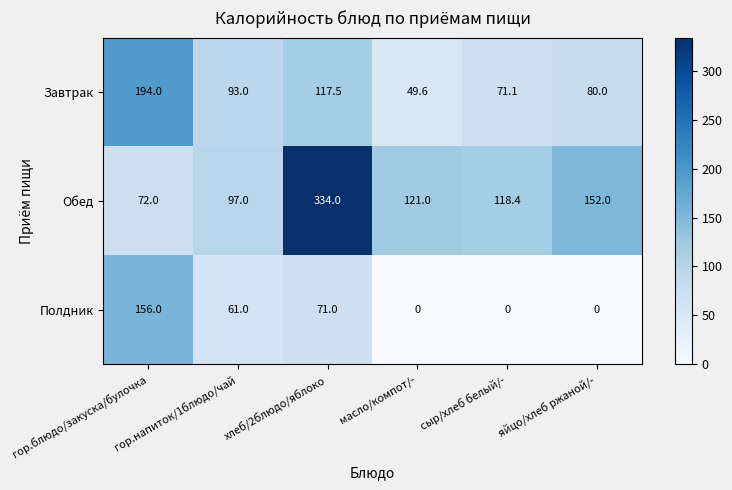

Read the Завтрак value at хлеб/2блюдо/яблоко.

117.5